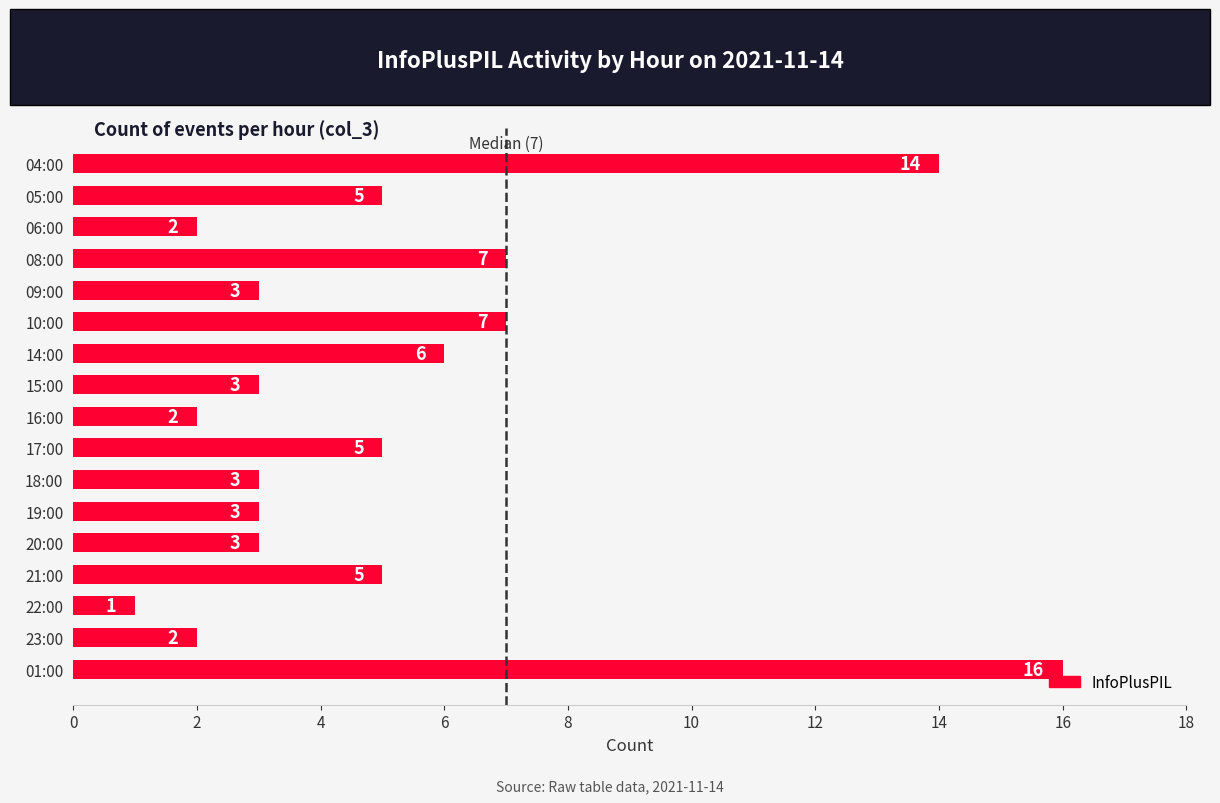

The value at 17:00 is 3. True or false?

False